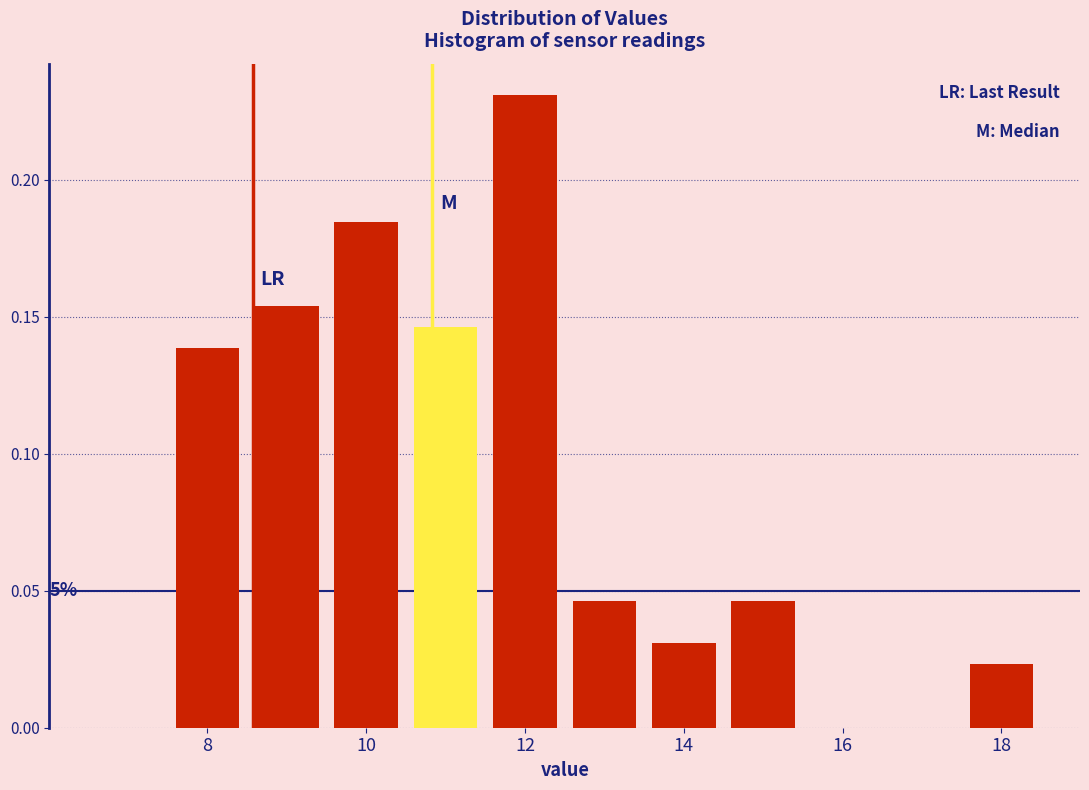

Over which range of the x-axis is the bar tallest?

11.5 to 12.5